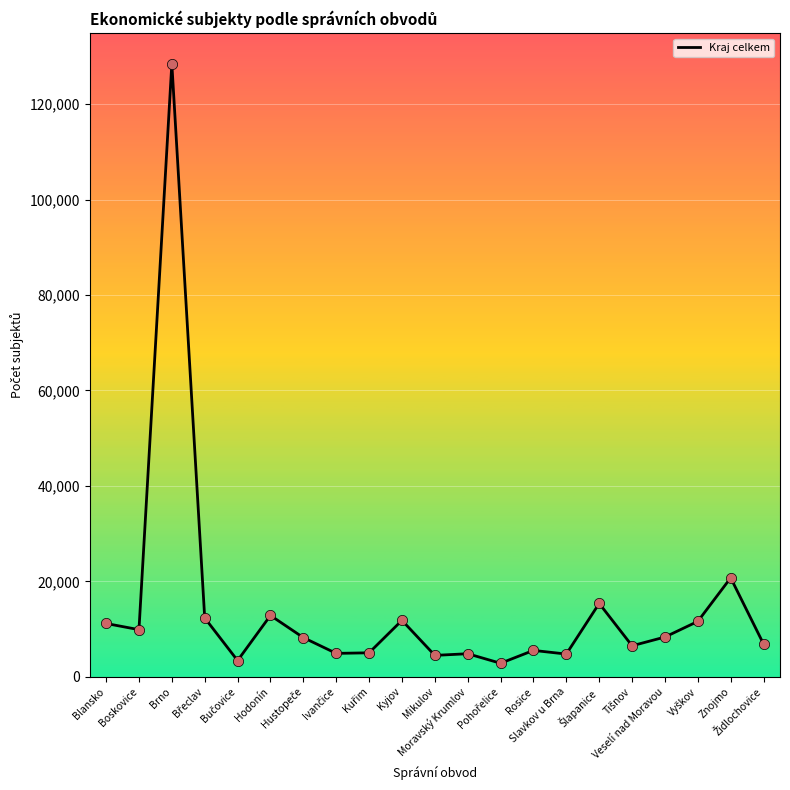

What is the minimum value shown in the chart?

2848